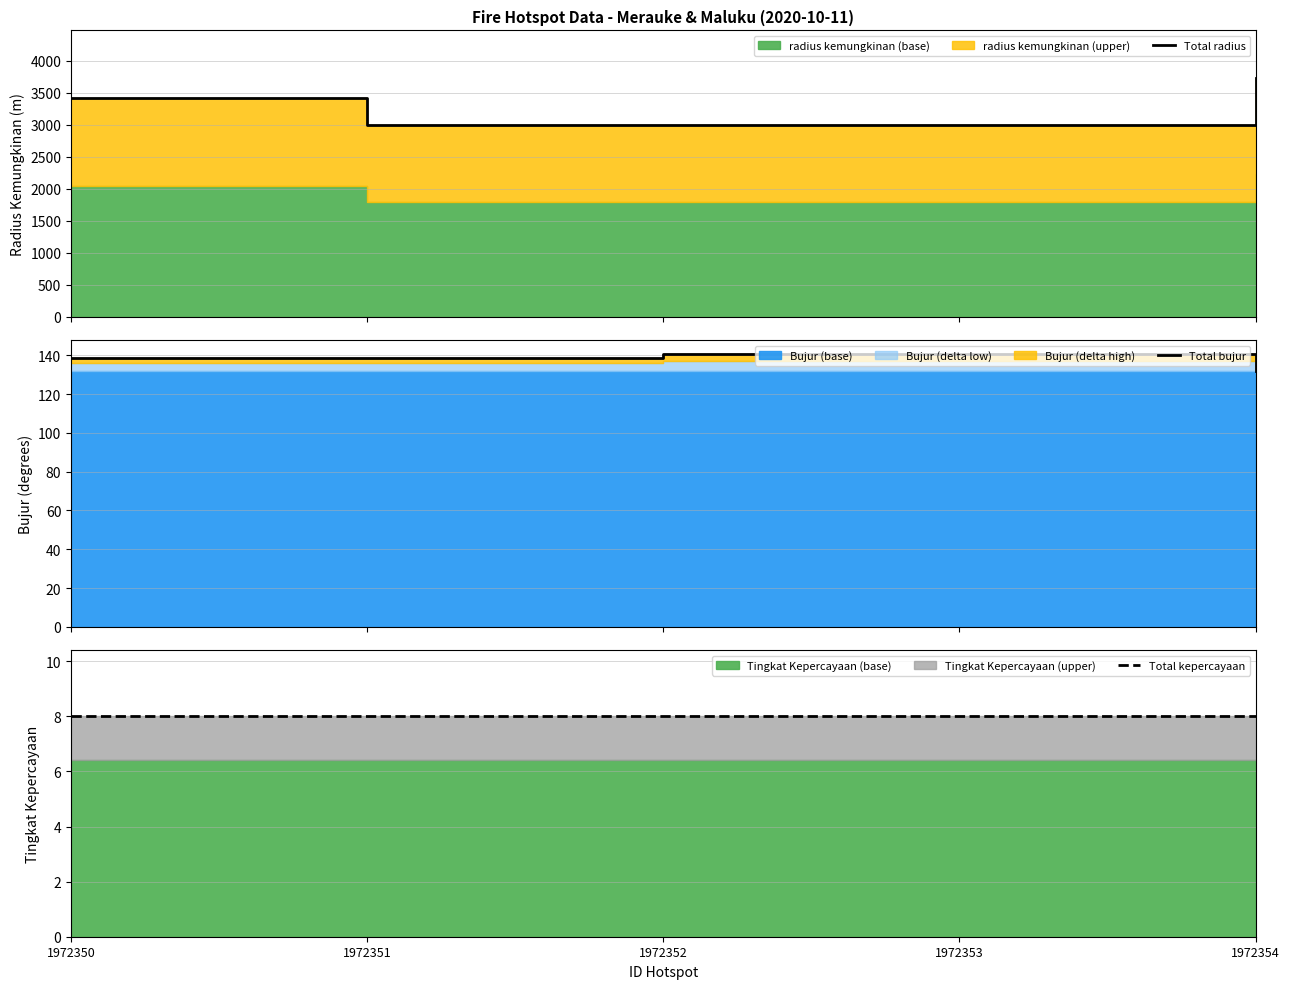

Which series changed the most between 1972351 and 1972354?

Total radius